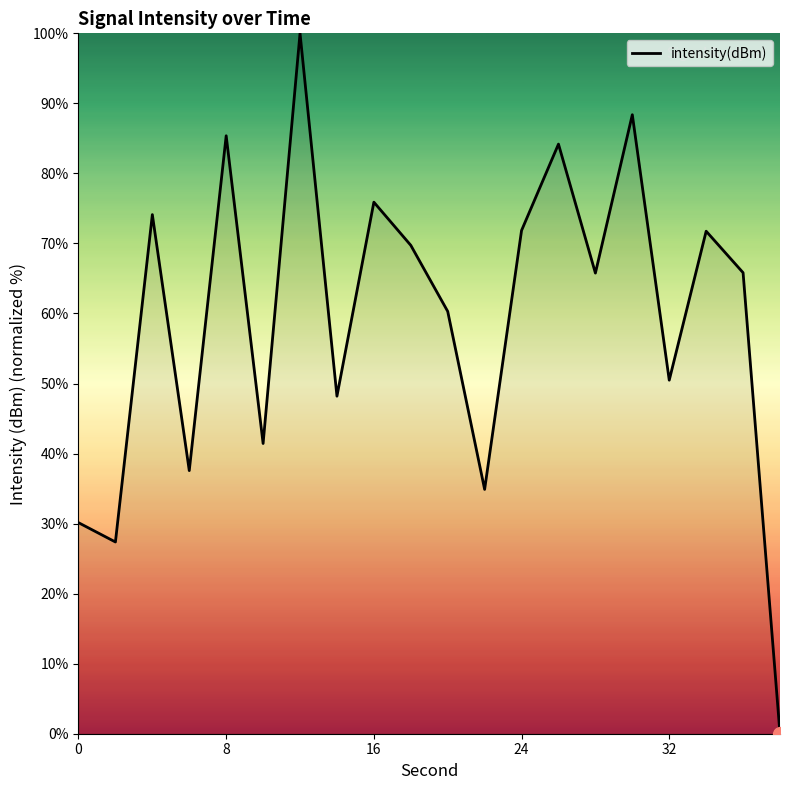

What is the difference between the maximum and minimum values?

100.0